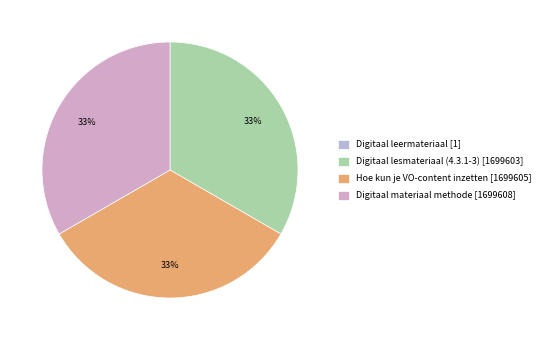

Rank the categories by value from highest to lowest.

Digitaal materiaal methode, Hoe kun je VO-content inzetten, Digitaal lesmateriaal (4.3.1-3), Digitaal leermateriaal